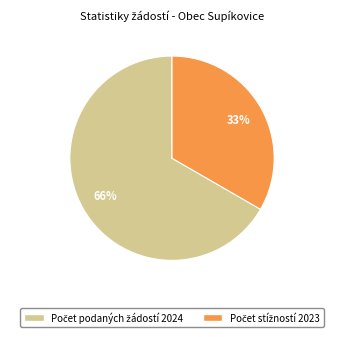

Do Počet podaných žádostí 2024 and Počet stížností 2024 together represent more than half of the pie?

Yes